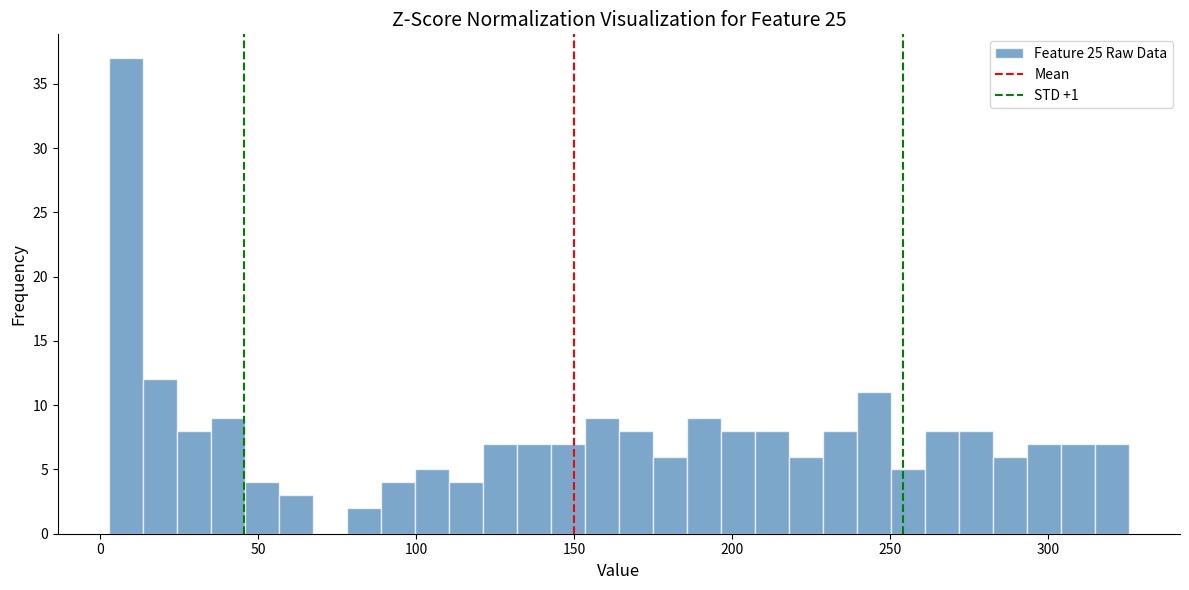

Around what value on the x-axis is the tallest bar? Give the approximate position of its centre, as read against the axis.

10